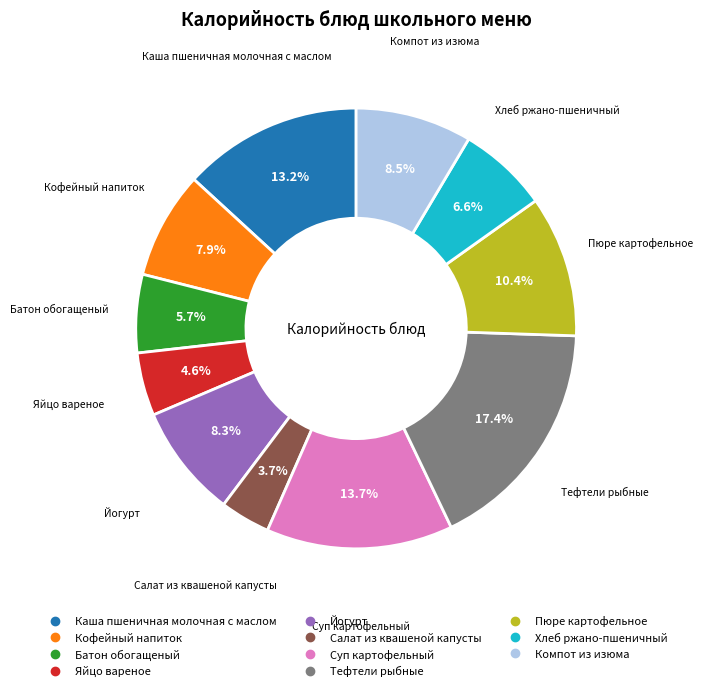

Is it true that Каша пшеничная молочная с маслом is 22% of the pie?

False